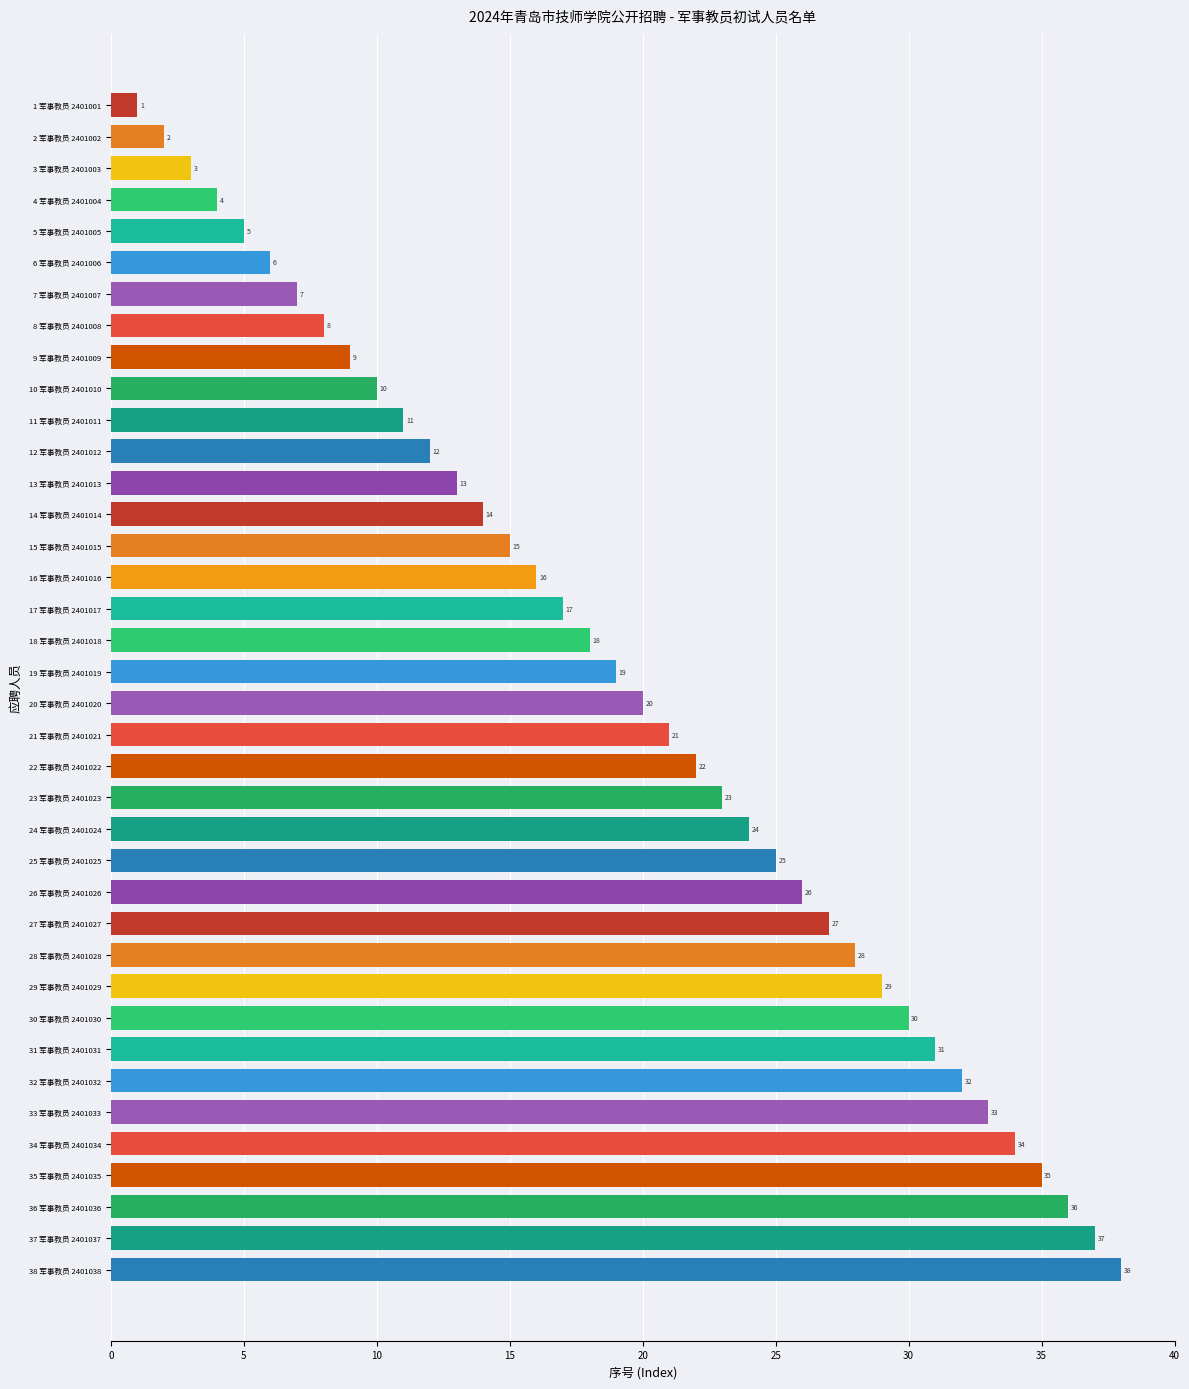

What is the change in value from 9 军事教员 2401009 to 19 军事教员 2401019?

+10